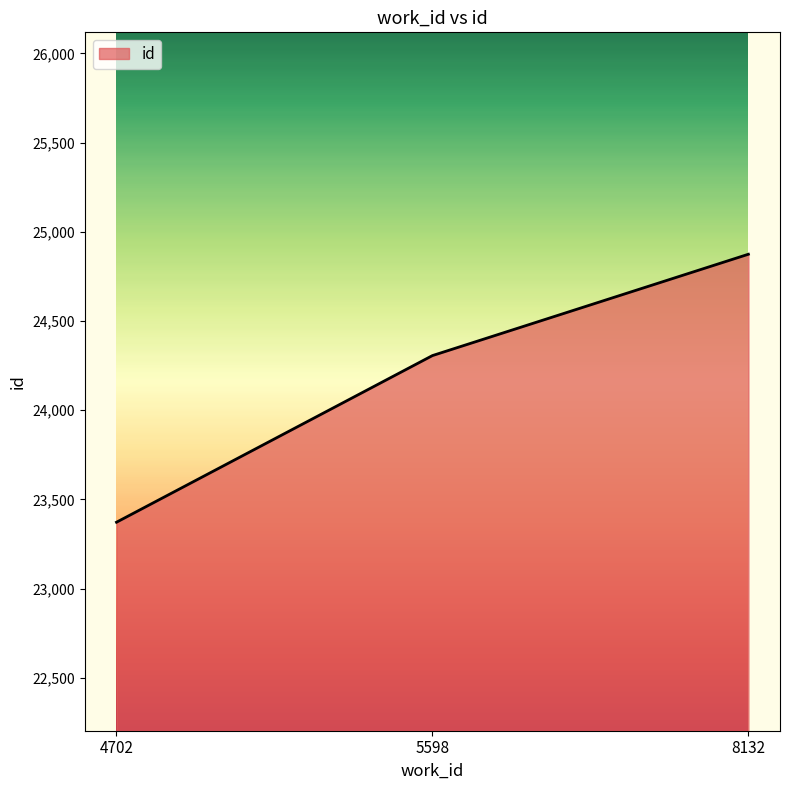

The chart shows a value of 8509 at 5598. True or false?

False